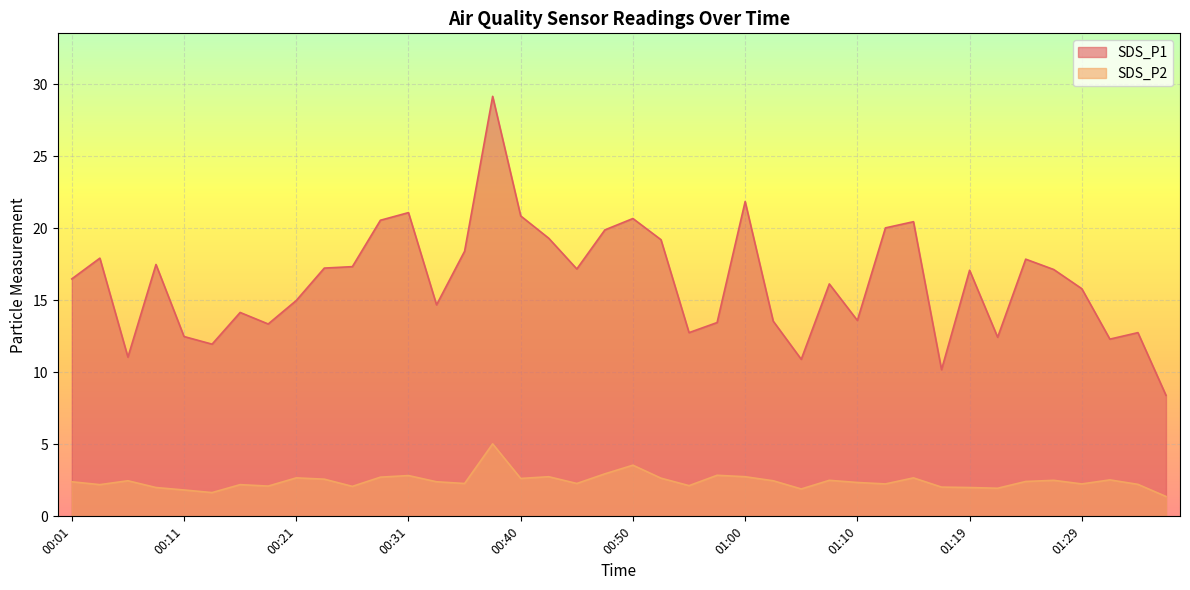

At how many categories does at least one series exceed 1?

40